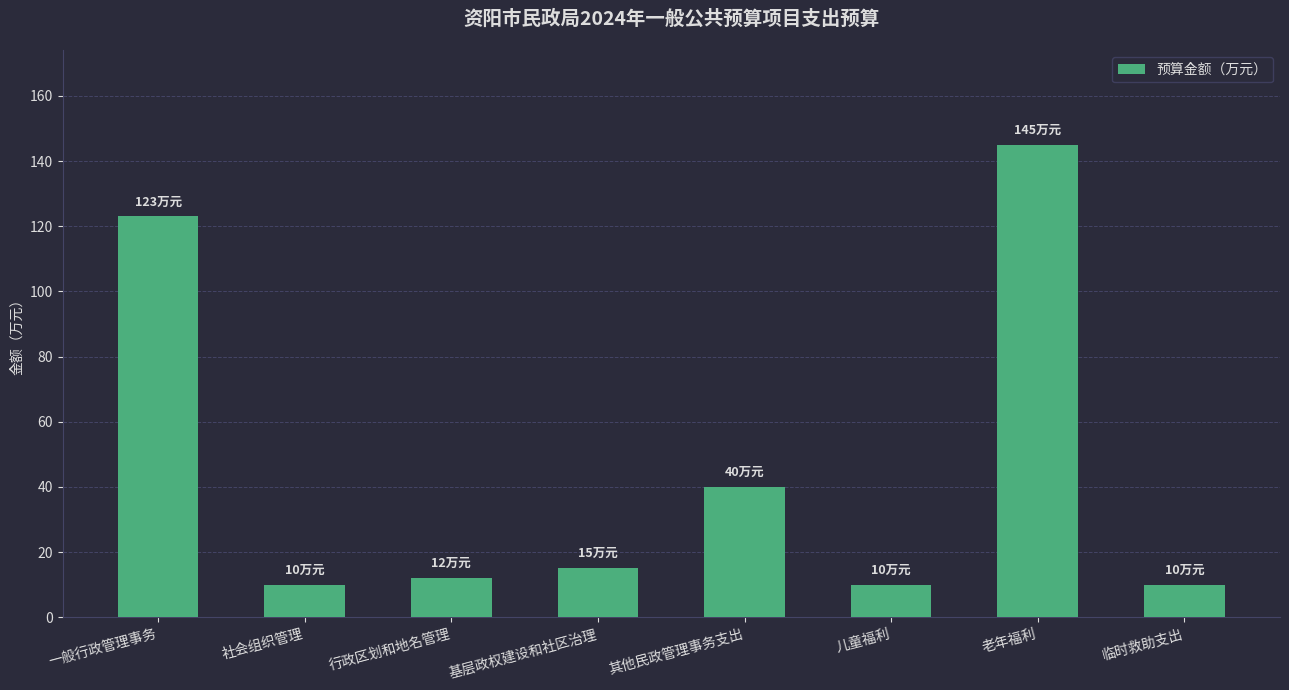

What is the difference between the maximum and second lowest values?

135